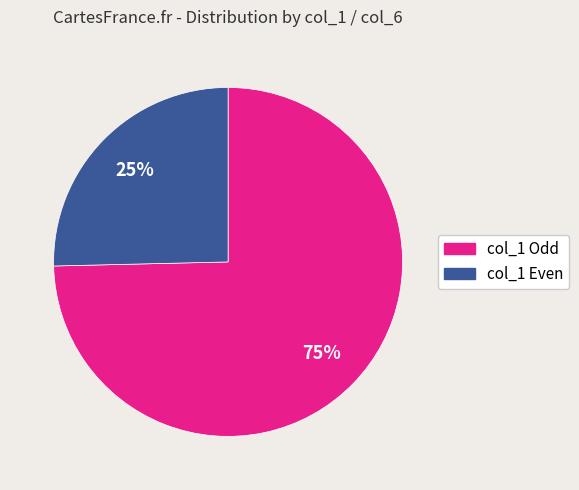

Is there any slice that represents more than half of the pie?

Yes